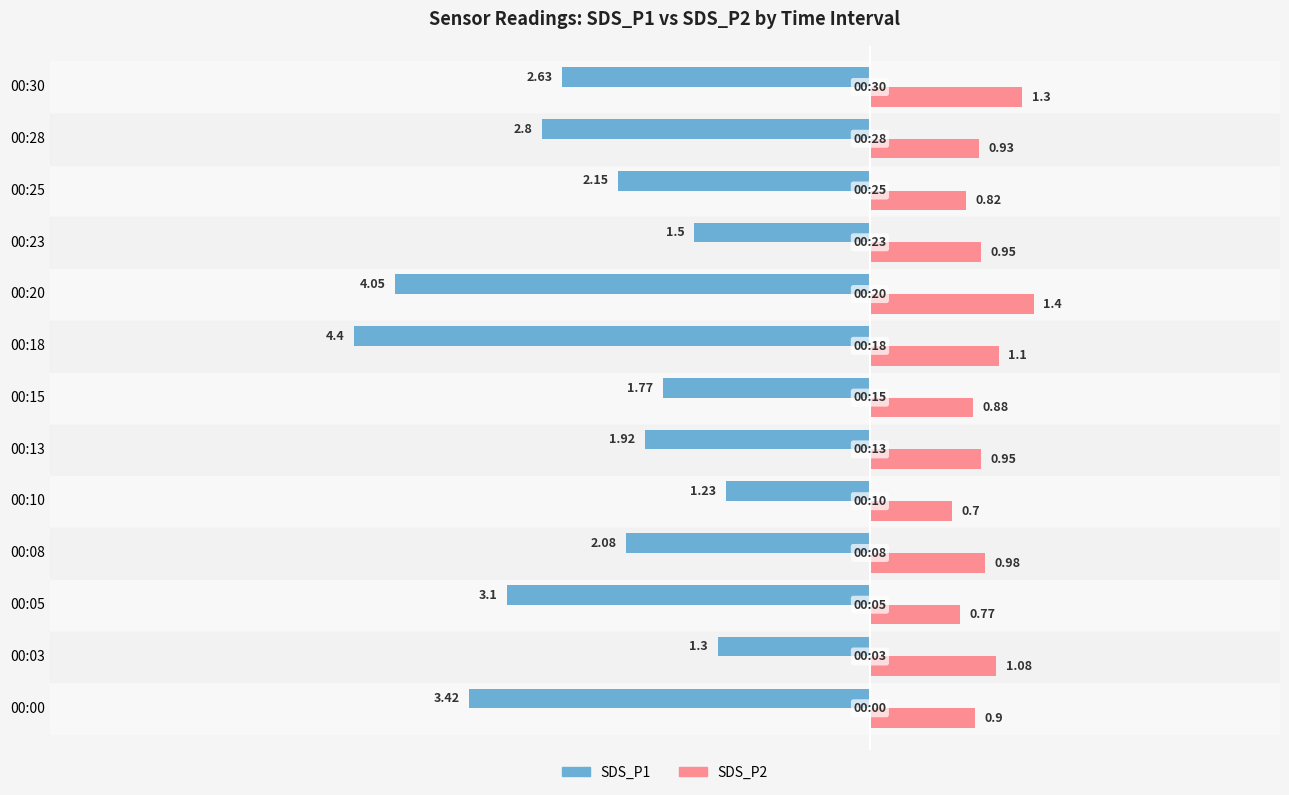

What is the spread (max minus min) of values at 00:18?

5.5